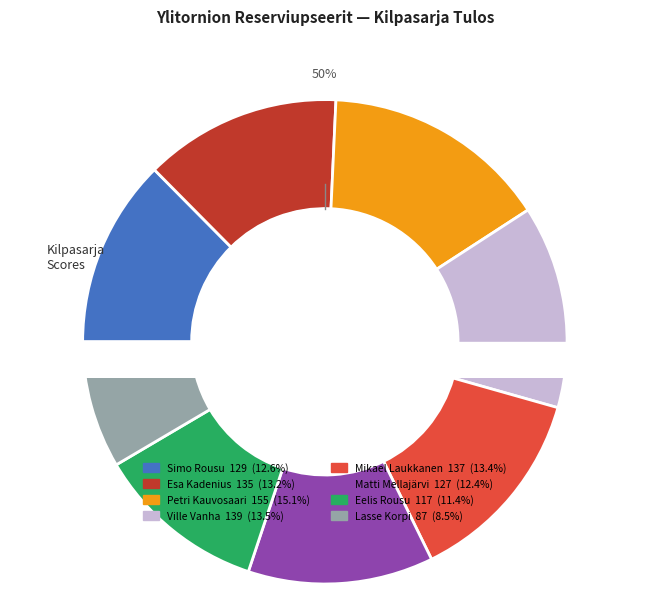

Is there a majority slice in this chart?

No